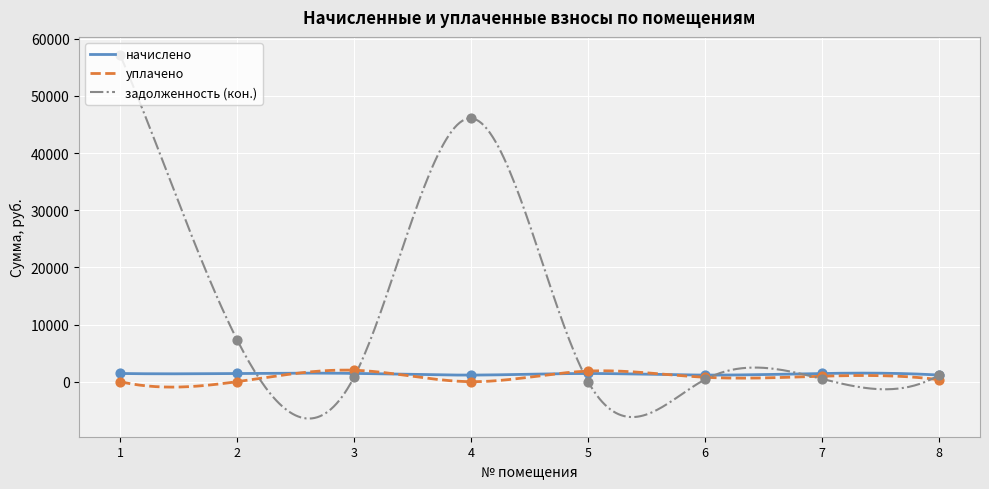

Which series has the largest total across all categories?

задолженность (кон.)